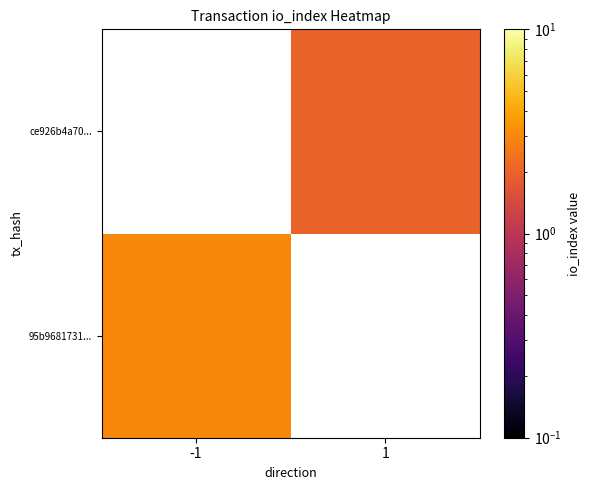

At how many categories does at least one series exceed 2?

1